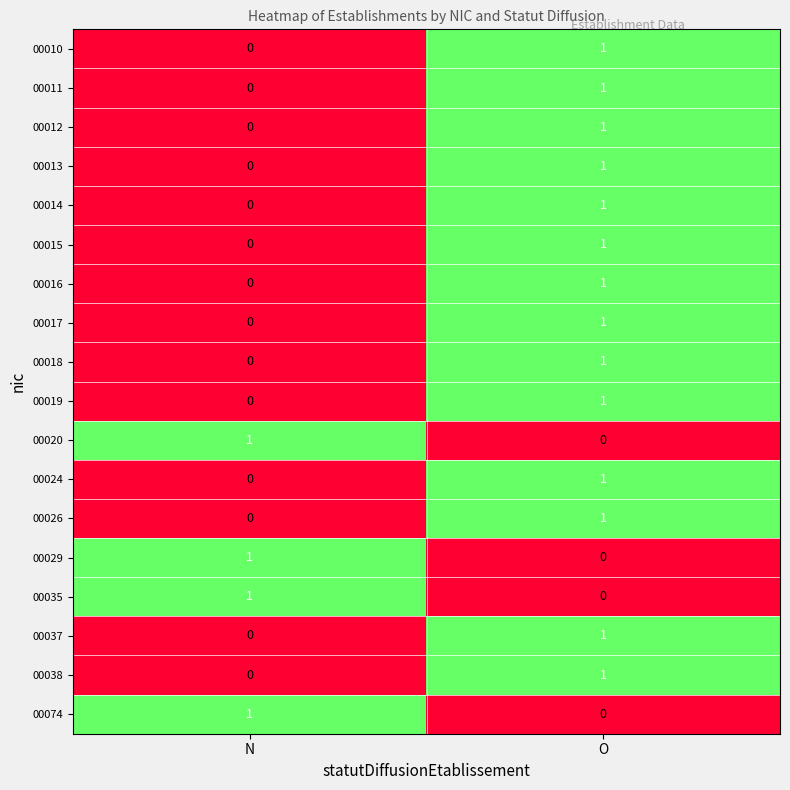

Rank the categories by 00024 value from lowest to highest.

N, O